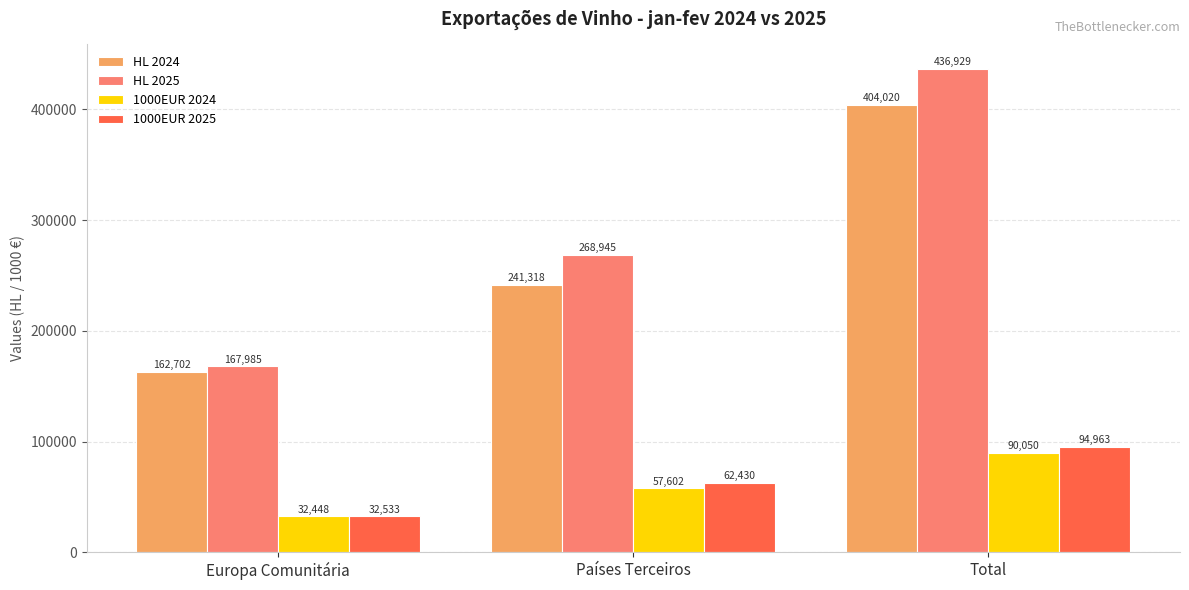

Is it true that HL 2025 equals 167984.6 at Europa Comunitária?

True